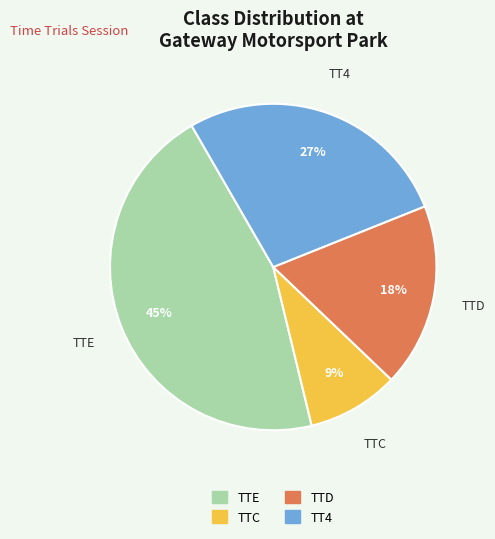

Which has a higher value, TTE or TT4?

TTE